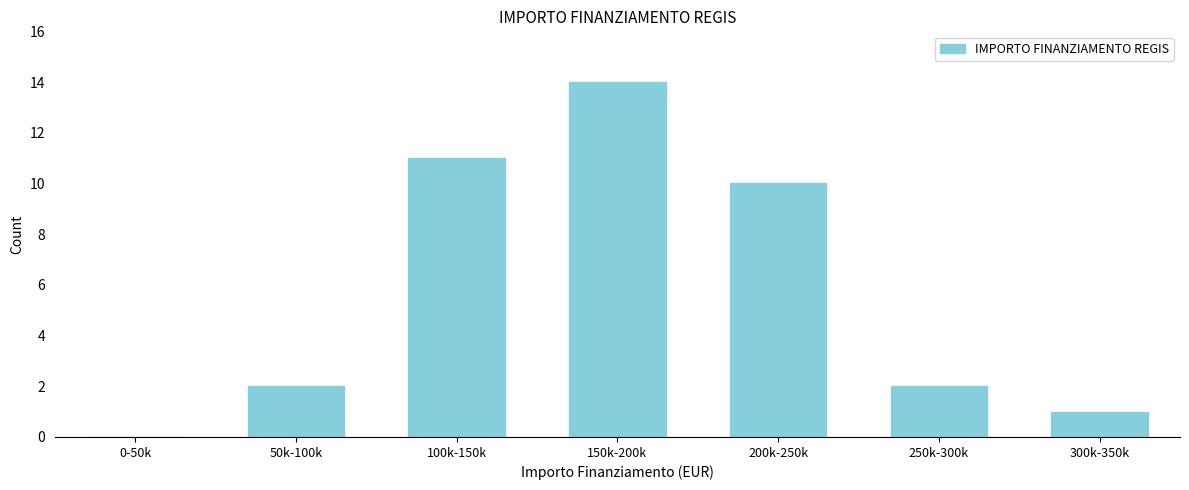

Reading right to left, list all the values displayed in this chart.

300k-350k=1	250k-300k=2	200k-250k=10	150k-200k=14	100k-150k=11	50k-100k=2	0-50k=0